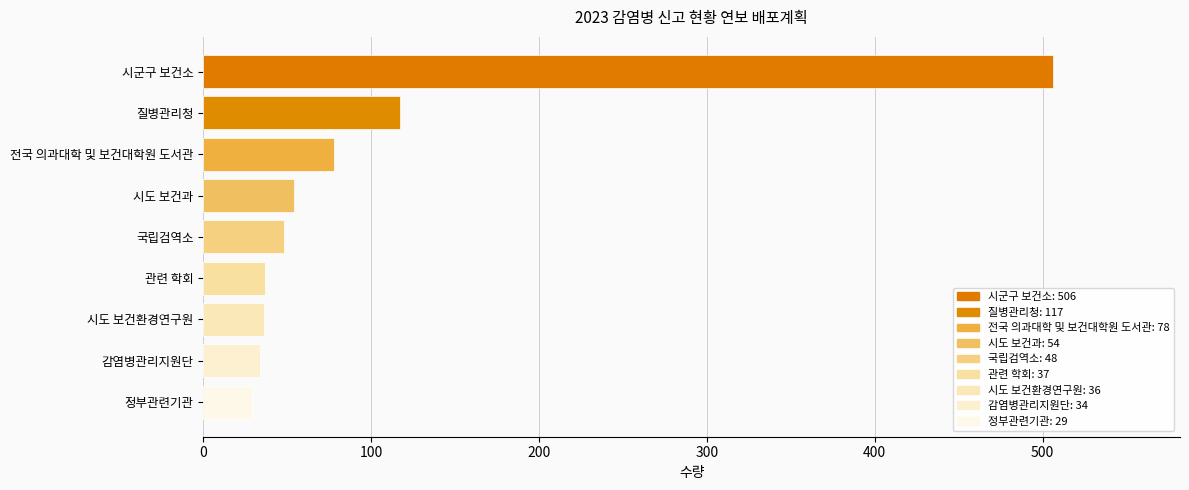

How many distinct data groups are displayed?

1